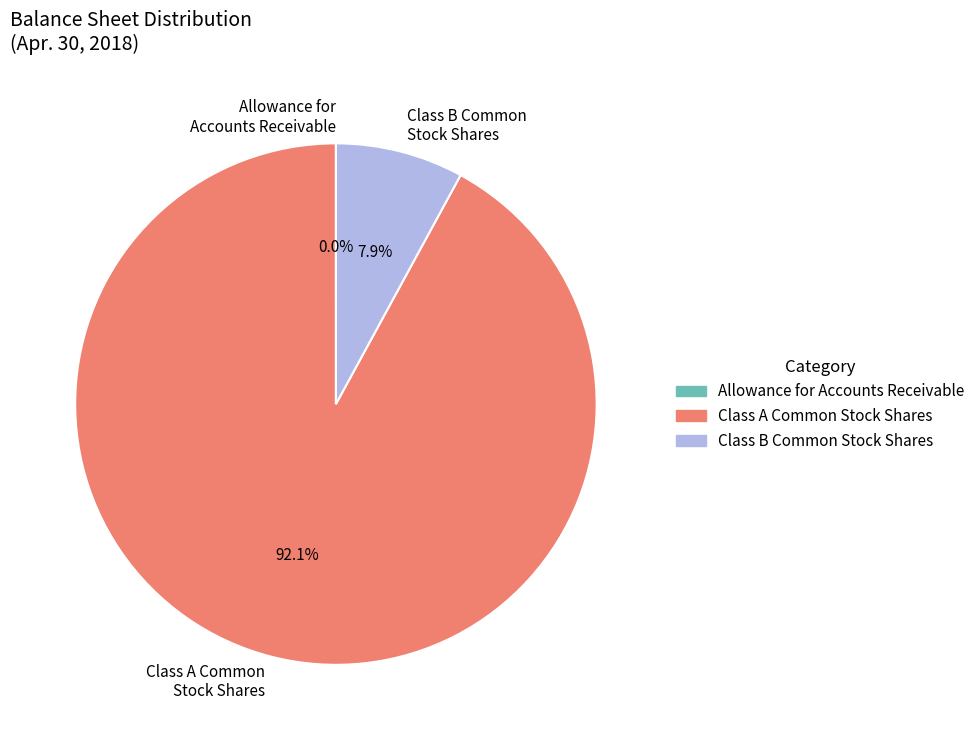

Which category has the biggest portion of the pie?

Class A Common Stock Shares